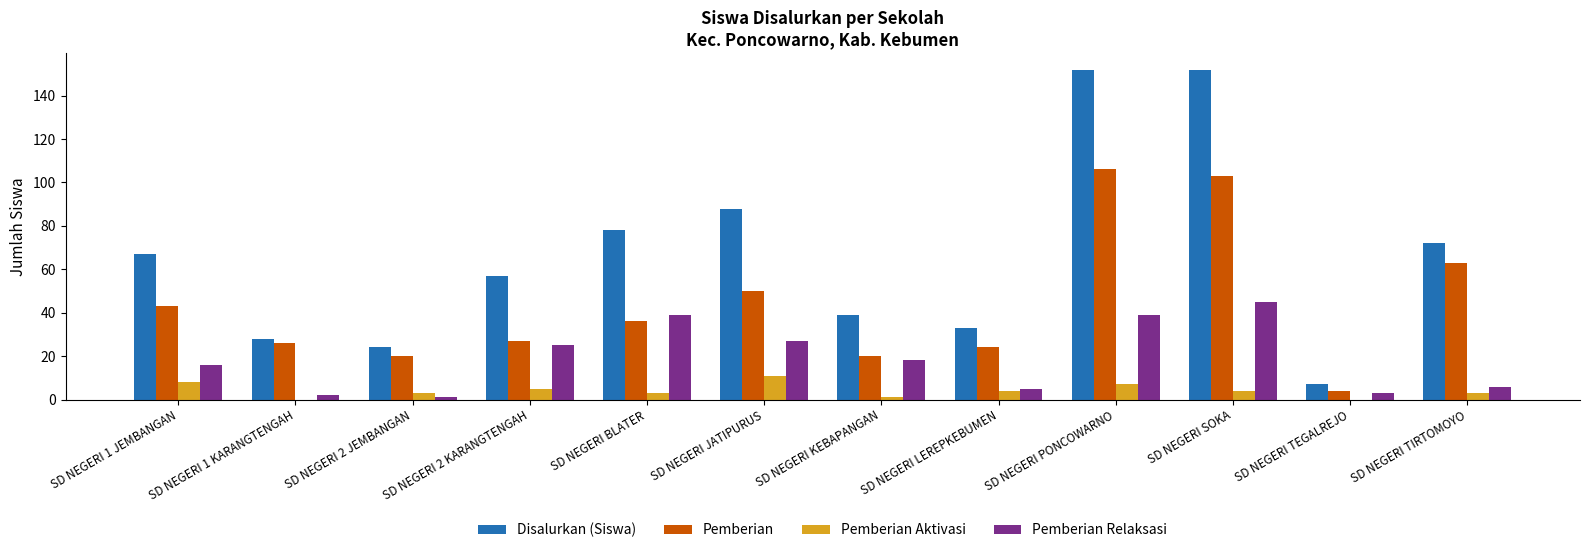

Between SD NEGERI JATIPURUS and SD NEGERI LEREPKEBUMEN, which series saw the biggest shift?

Disalurkan (Siswa)